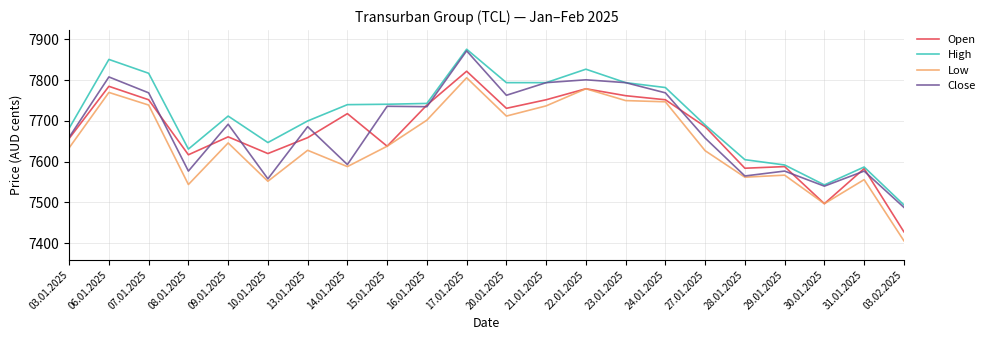

Which label corresponds to the largest value in the chart?

17.01.2025